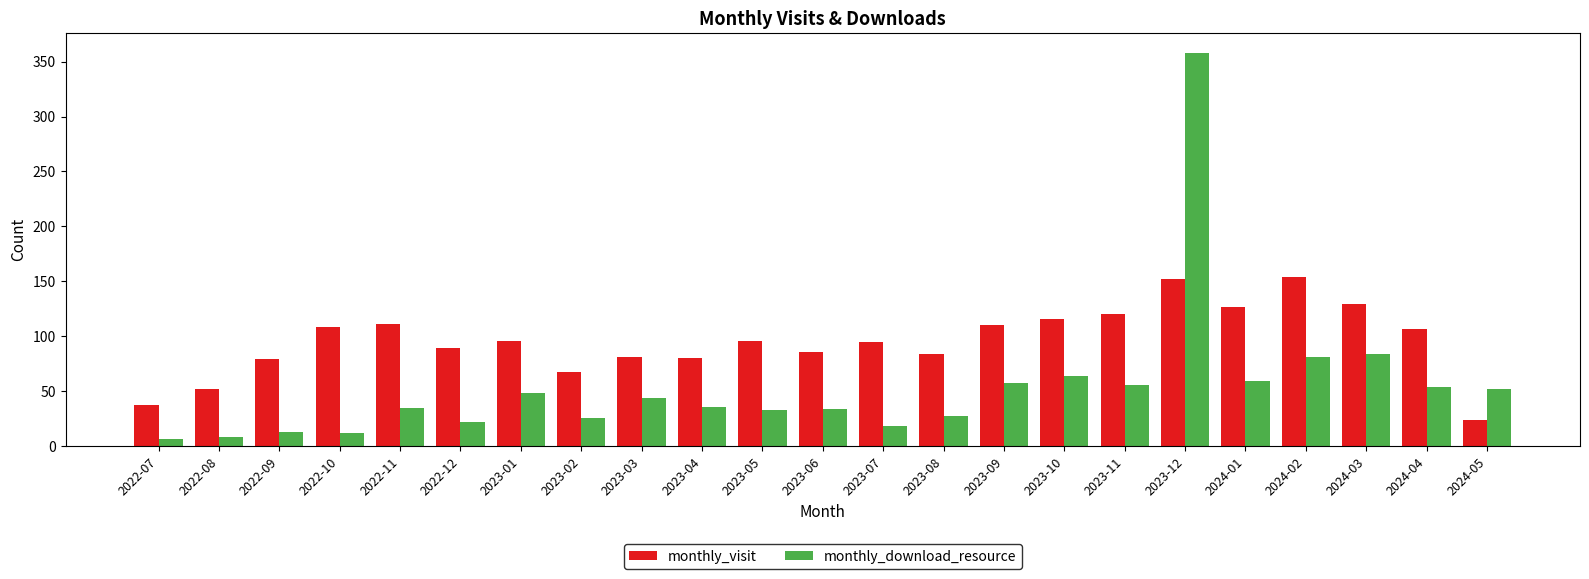

What are all the series names shown in the legend?

monthly_visit, monthly_download_resource